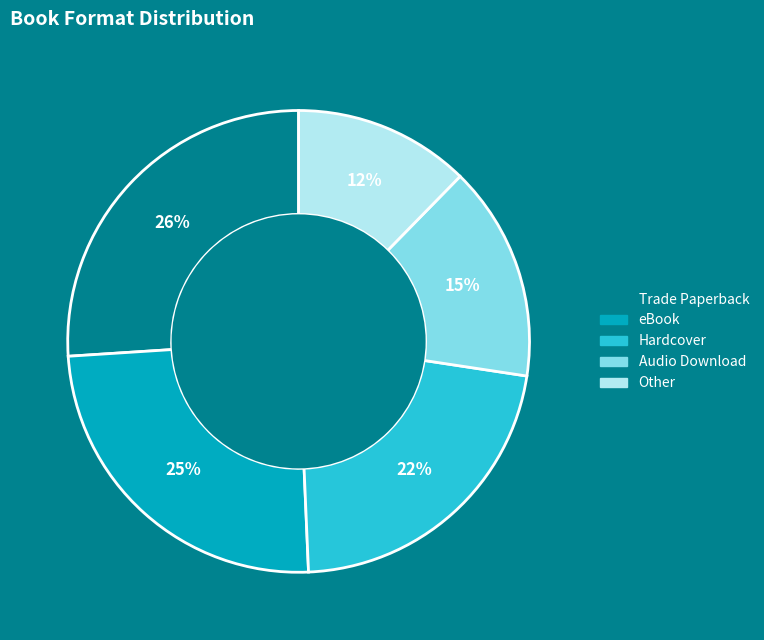

What is the largest slice in the pie chart?

Trade Paperback